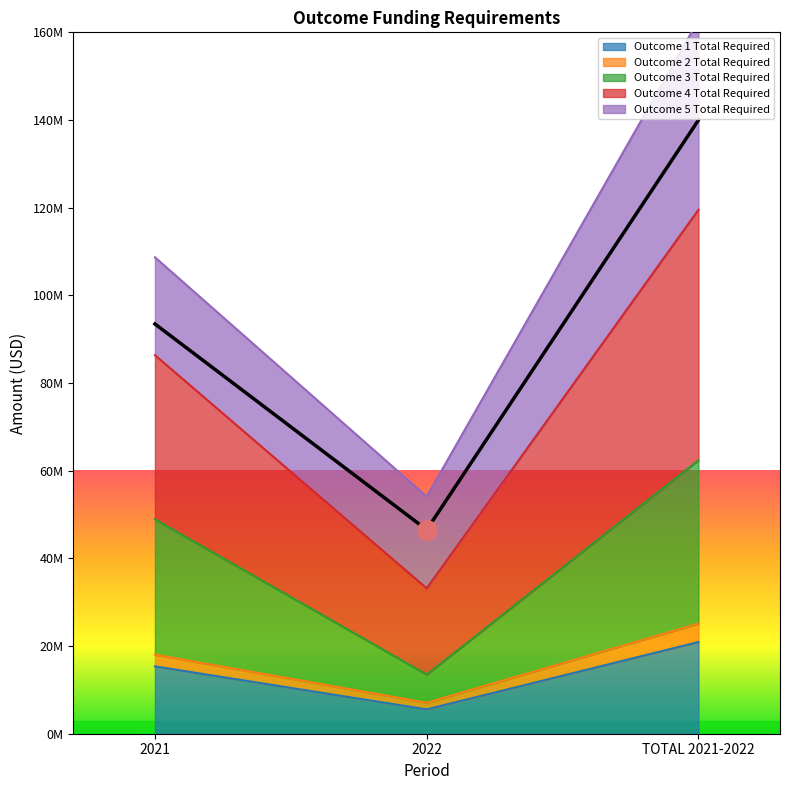

How many data points in Outcome 1 Total Required are above 15365371?

1